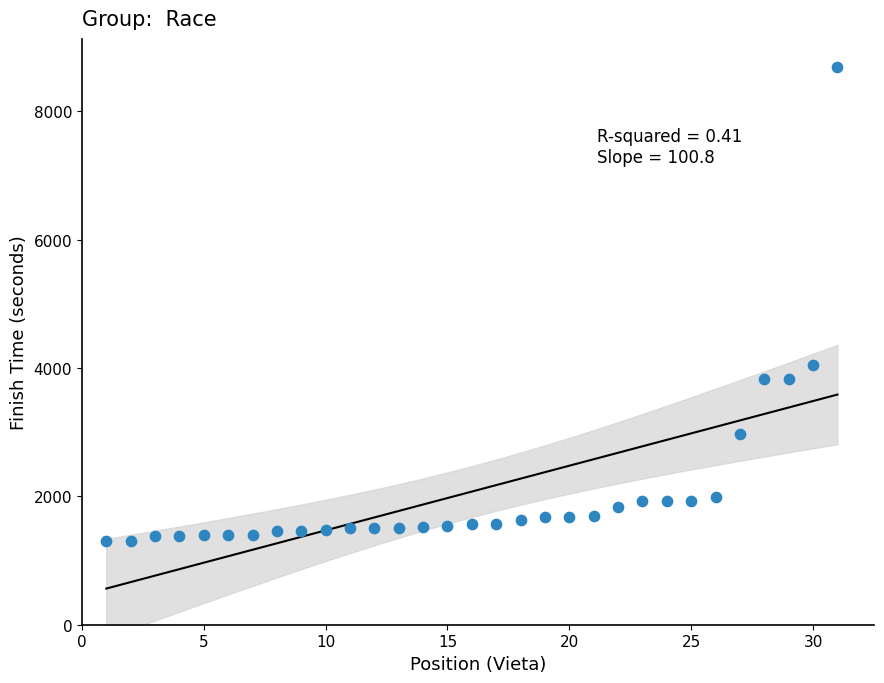

What Y value in the scatter plot is closest to 4994?

4042.7